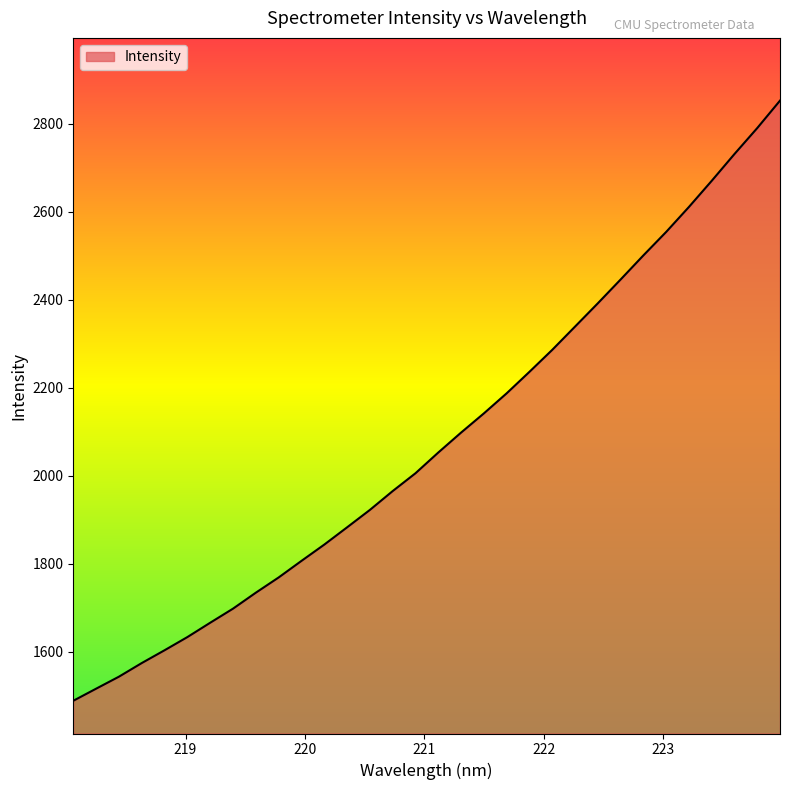

What is the minimum value shown in the chart?

1488.3